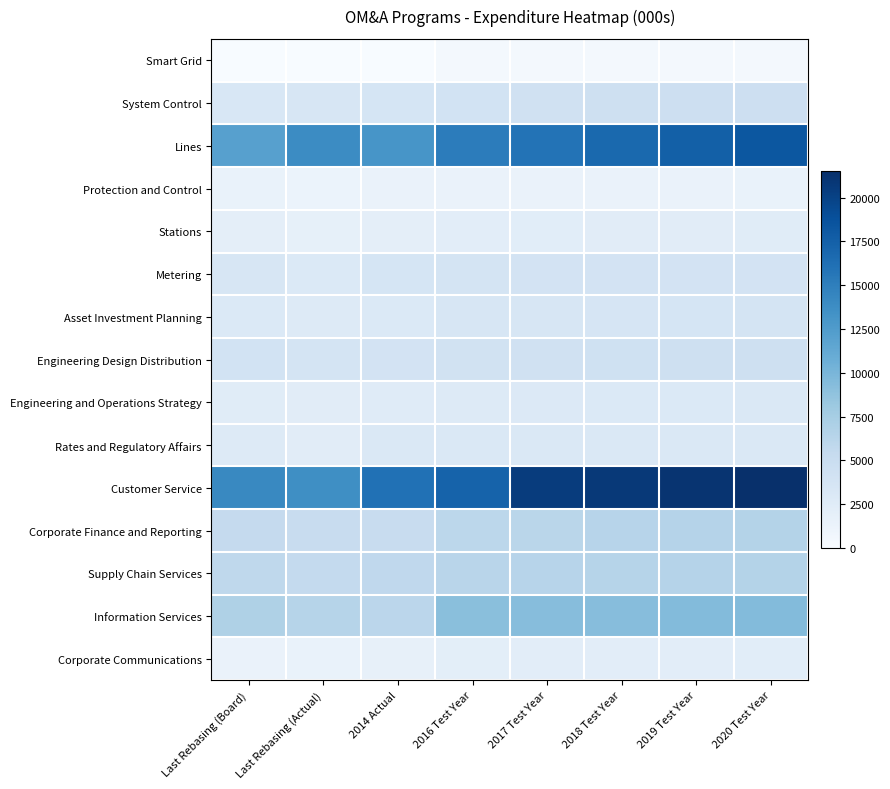

How many data points does each series have?

8